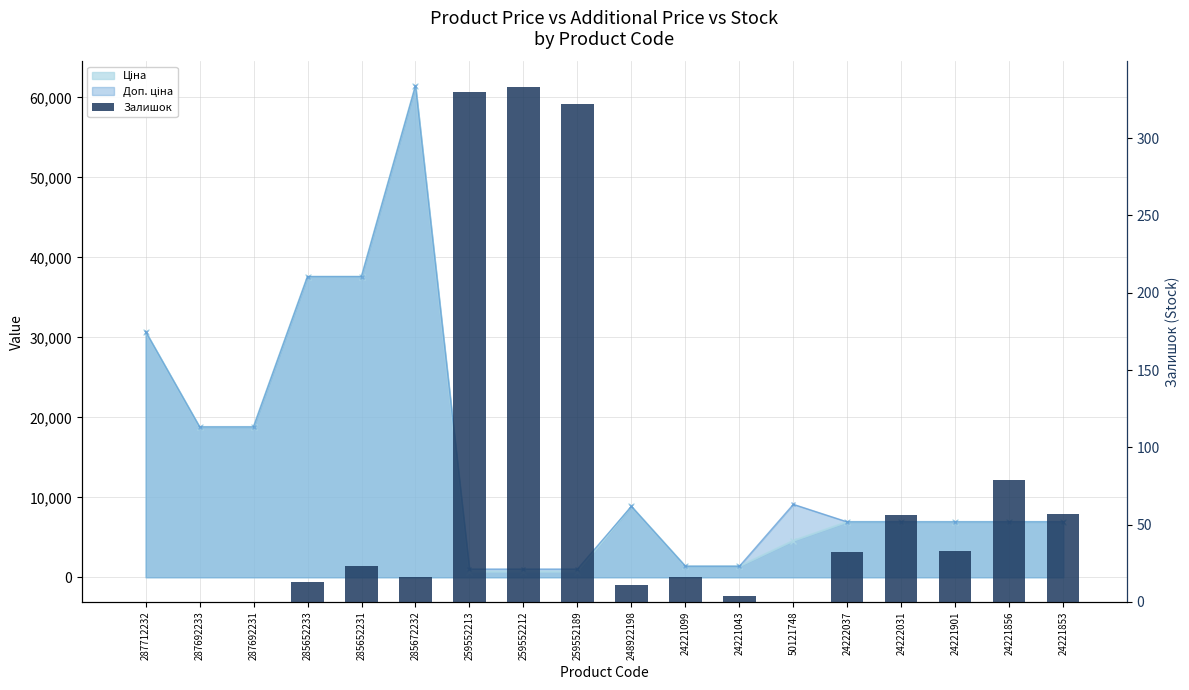

What is the label of the 12th bar from the right?

259552213